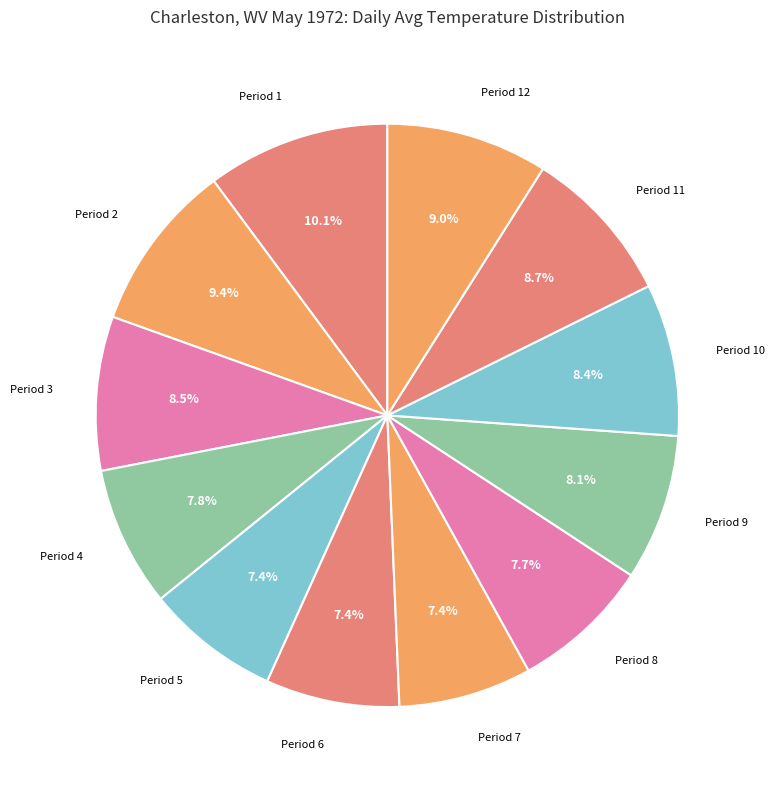

To the nearest percent, what is the average slice percentage?

8%